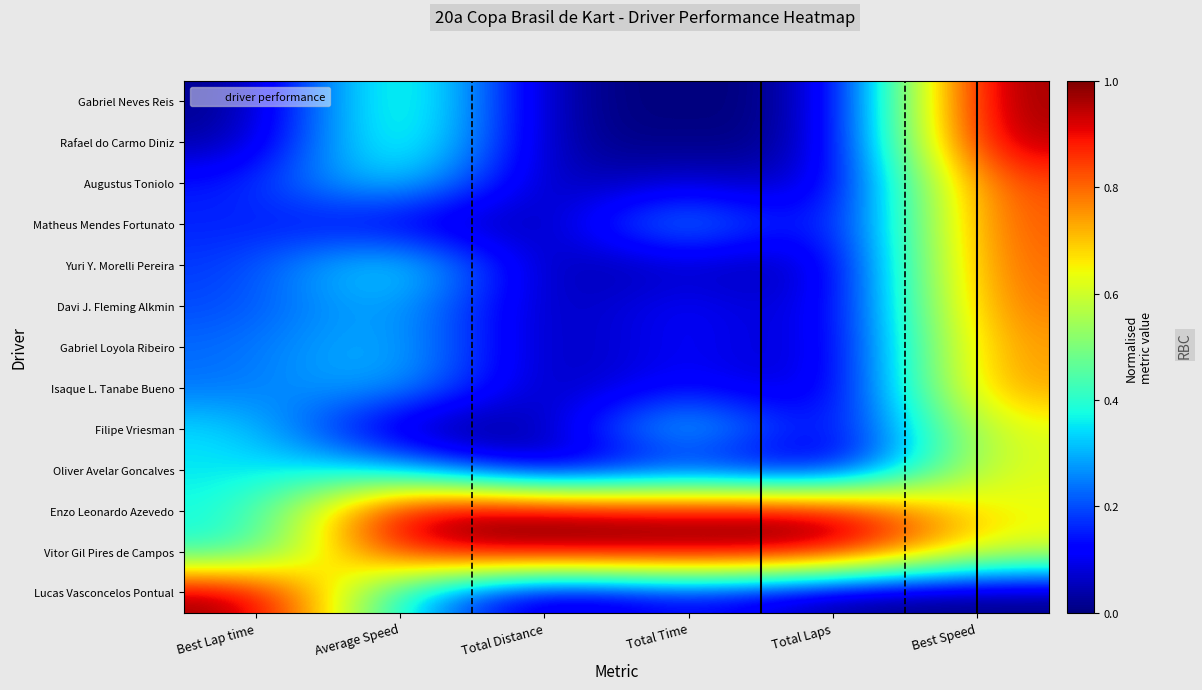

What is the greatest value displayed?

1.0